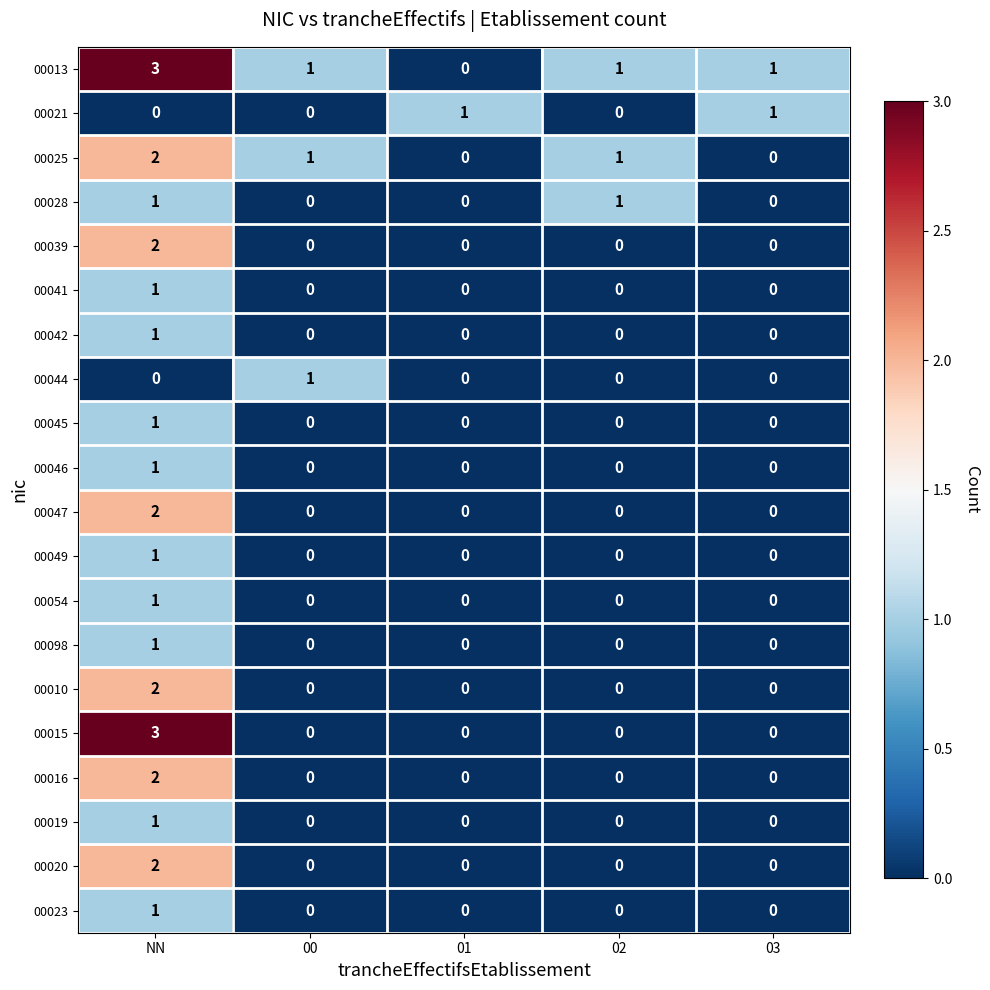

The value of 00013 at 00 is 1. True or false?

True